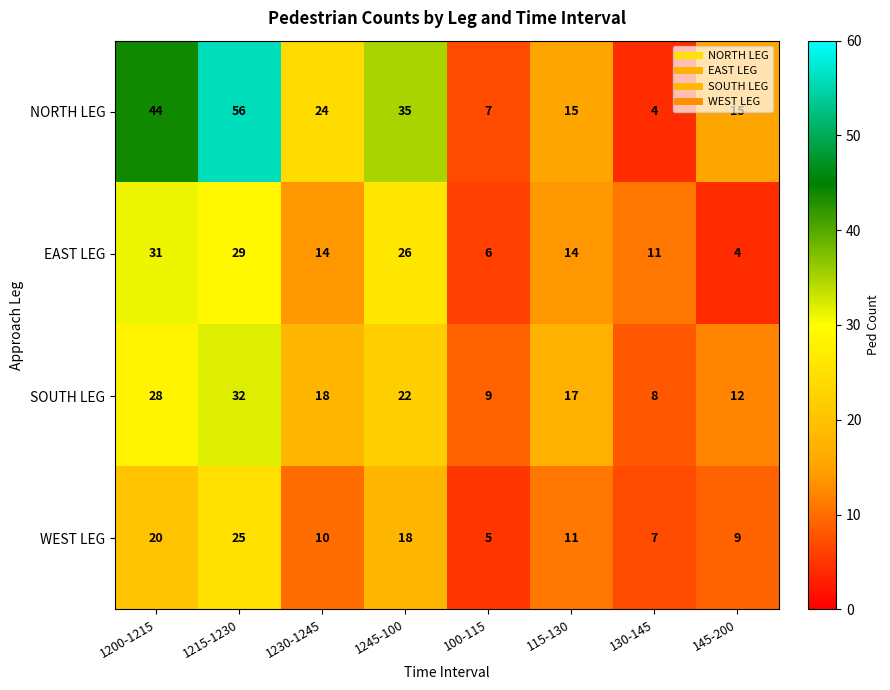

What is the difference between the NORTH LEG values at 1245-100 and 115-130?

20